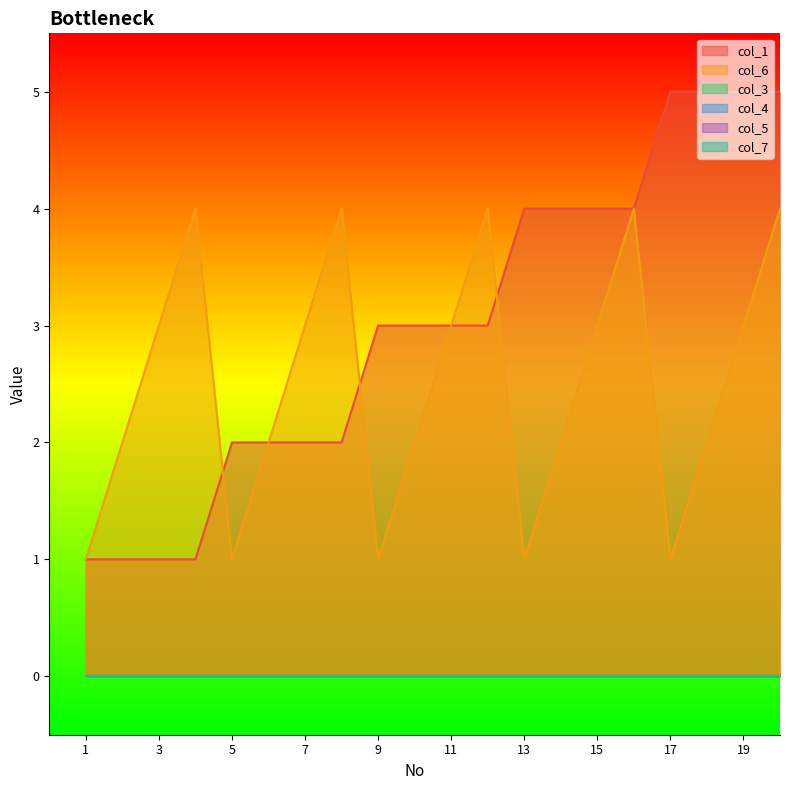

True or false: col_1 has more than 2 points higher than both neighbors.

False